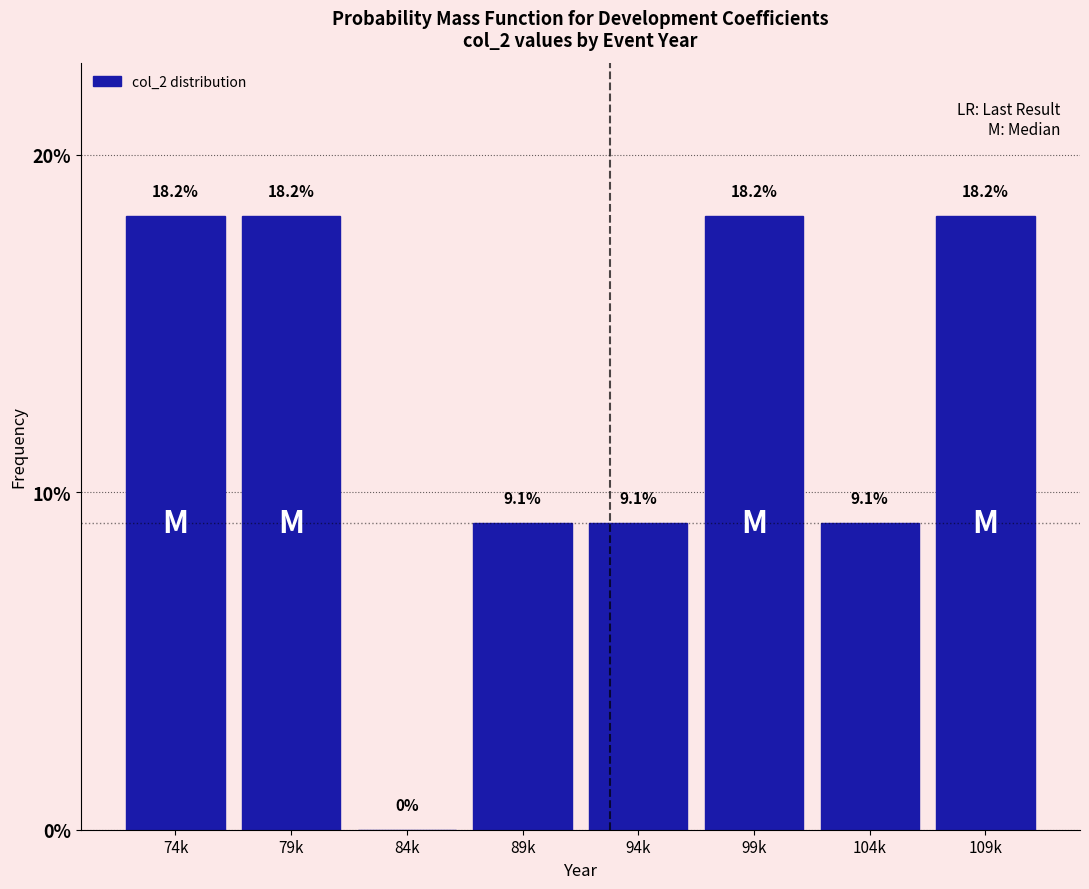

Reading left to right, extract all data points from this chart.

74k=18.2	79k=18.2	84k=0.0	89k=9.1	94k=9.1	99k=18.2	104k=9.1	109k=18.2